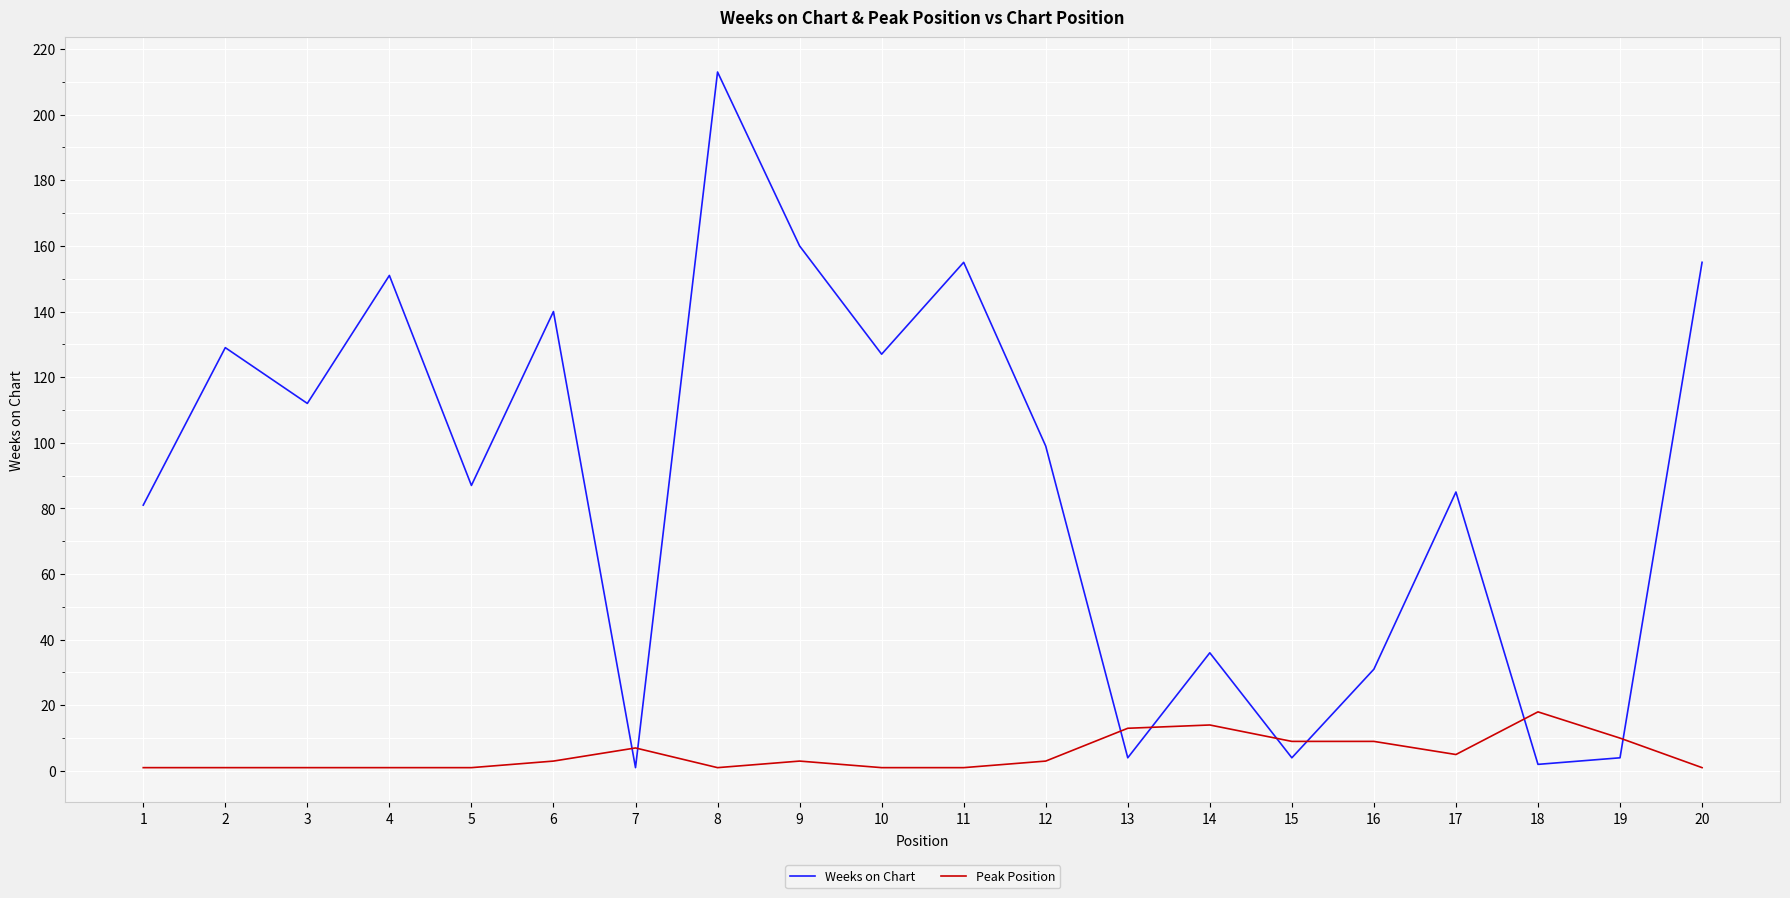

True or false: Peak Position has a value of 1 at 10.

True